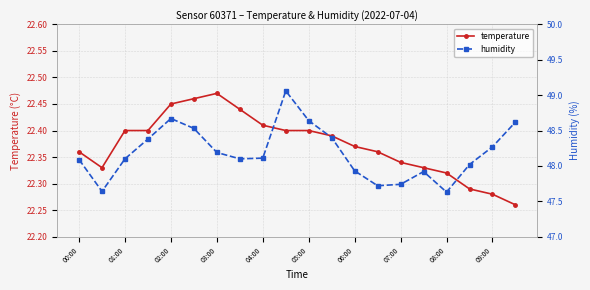

The temperature series shows 10.9 at 01:00. True or false?

False